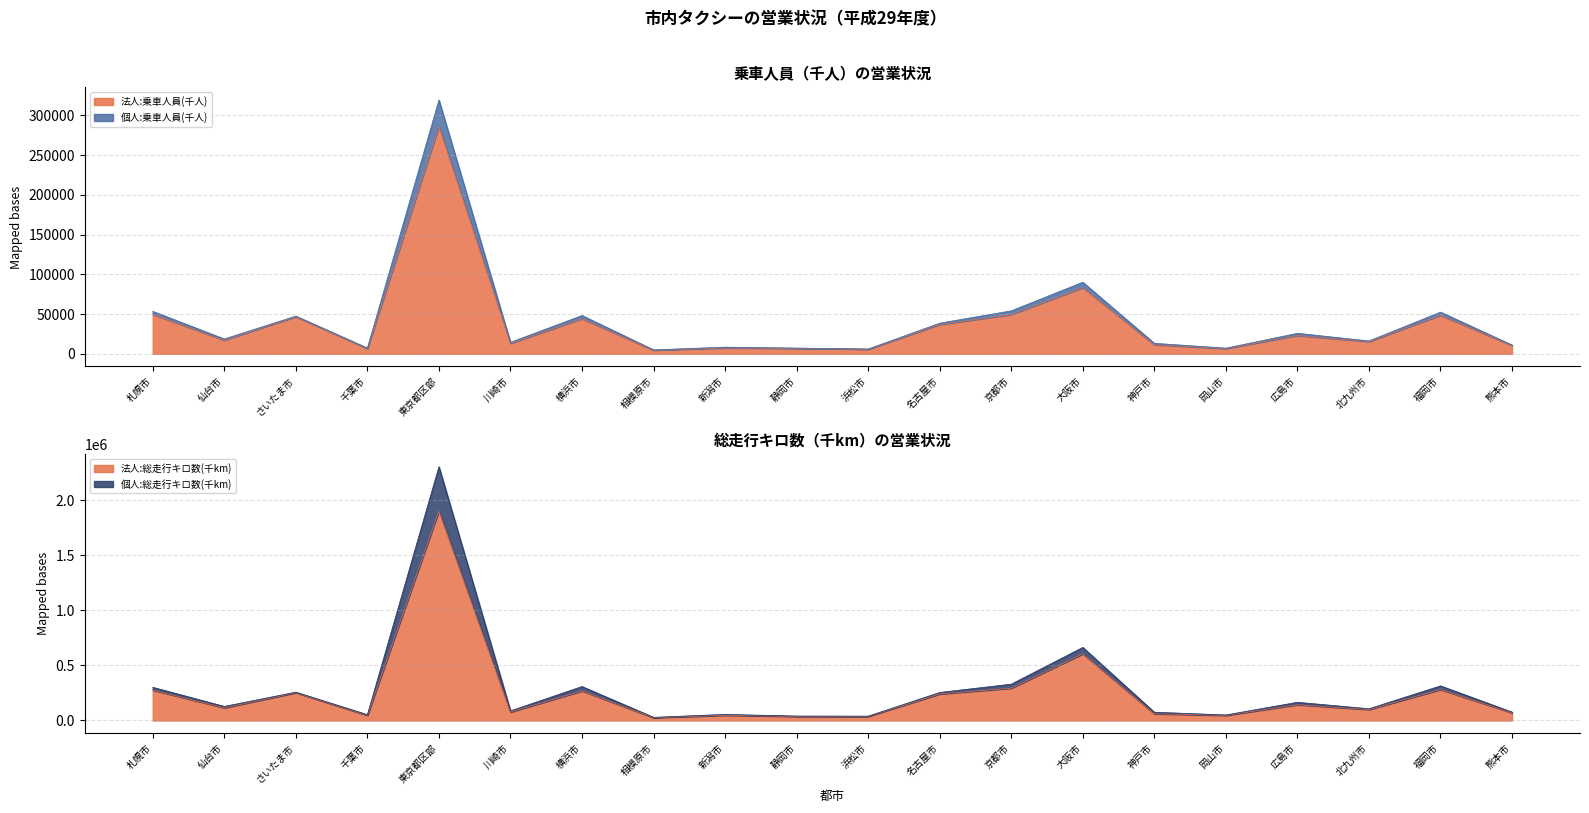

Is it true that 法人:総走行キロ数(千km) equals 285299 at 広島市?

False